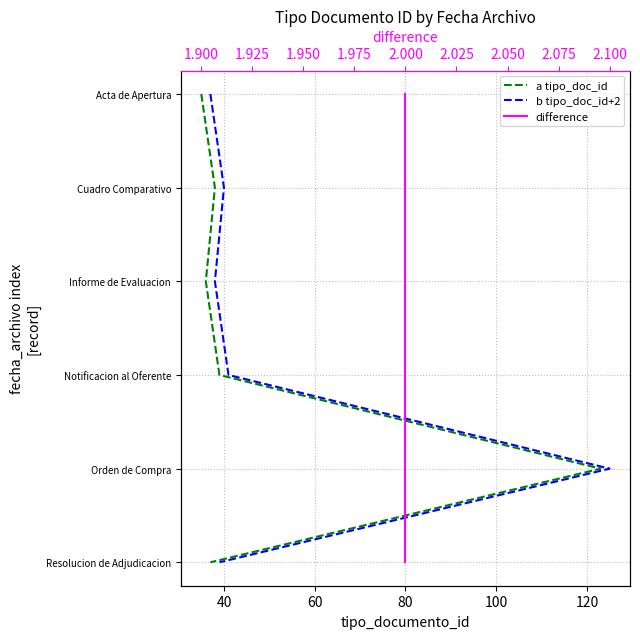

Between 20 and 120, which series saw the biggest shift?

a tipo_doc_id